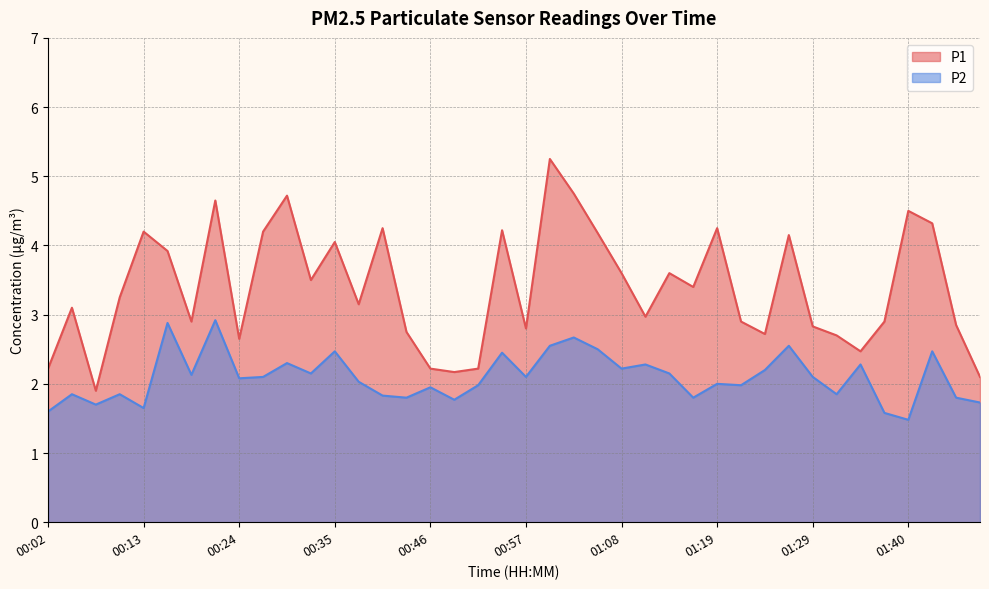

Rank the series by their average value, from highest to lowest.

P1, P2